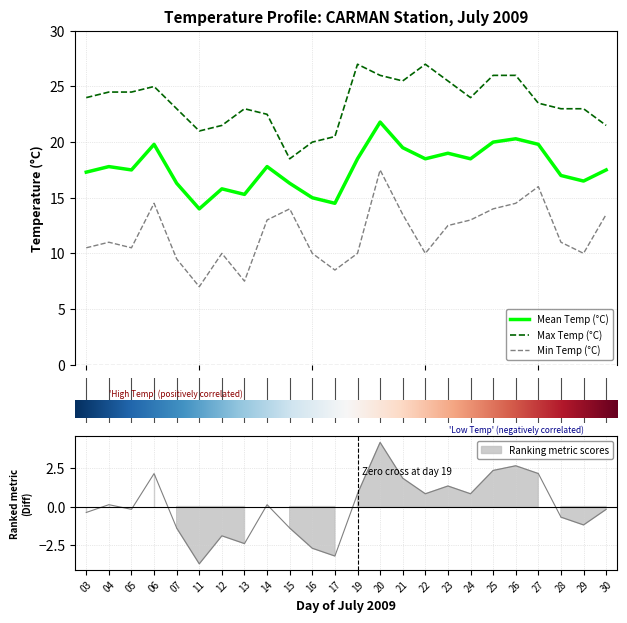

Between 19 and 26, which series saw the biggest shift?

Min Temp (°C)